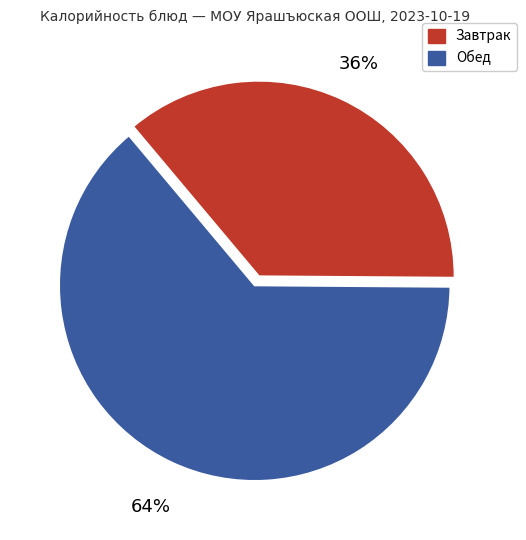

To the nearest percent, what is the difference between the largest and smallest slice percentages?

28%